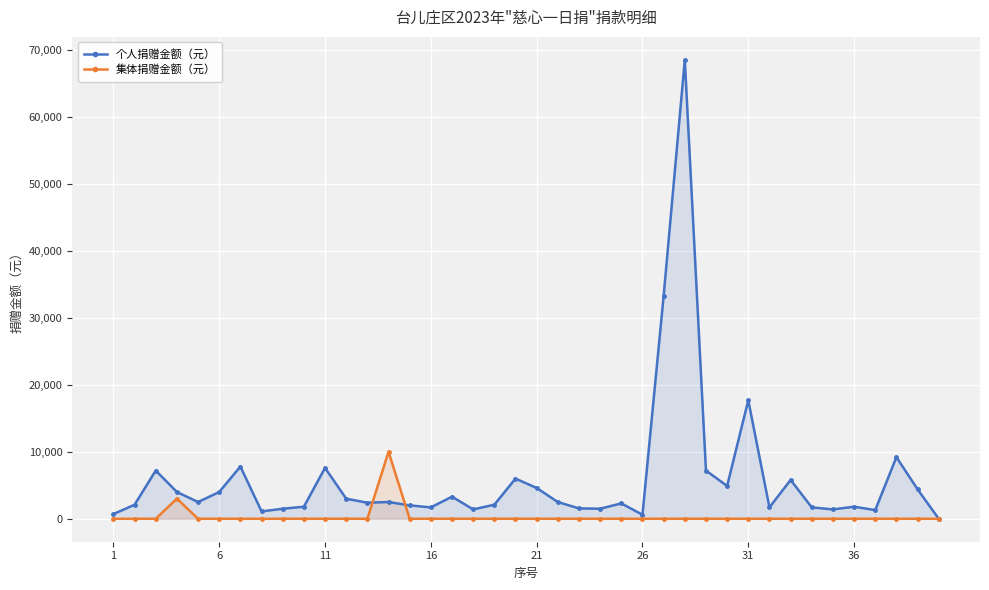

Rank the series by their average value, from lowest to highest.

集体捐赠金额（元）, 个人捐赠金额（元）